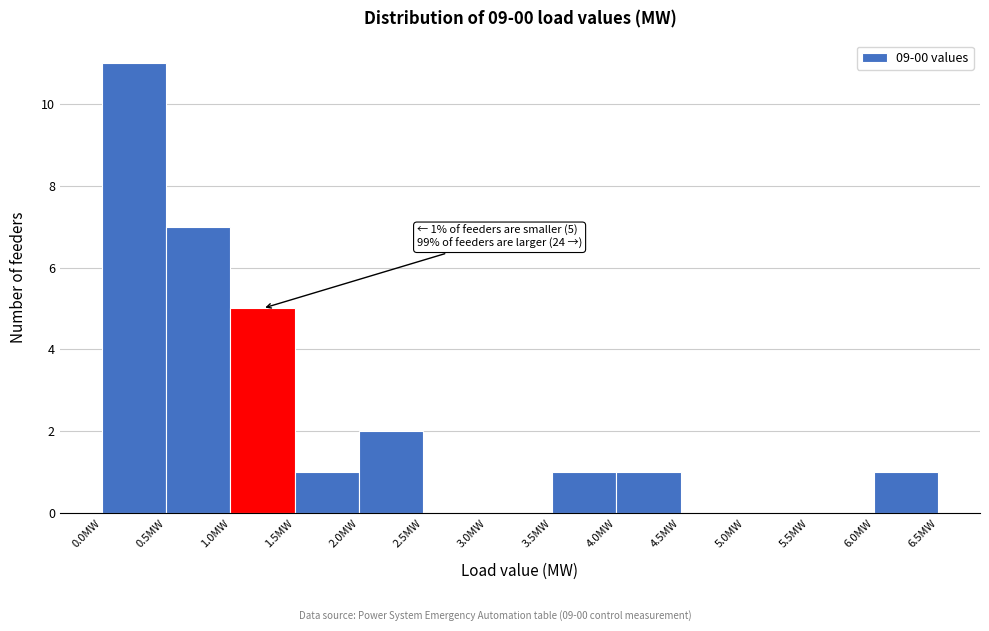

Which range on the x-axis has the tallest bar?

0.0 to 0.5